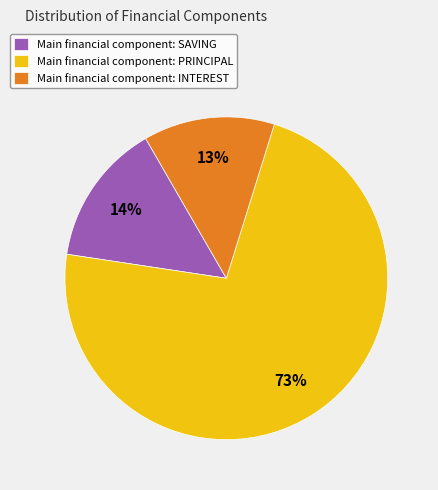

Which has a higher value, Main financial component: PRINCIPAL or Main financial component: INTEREST?

Main financial component: PRINCIPAL